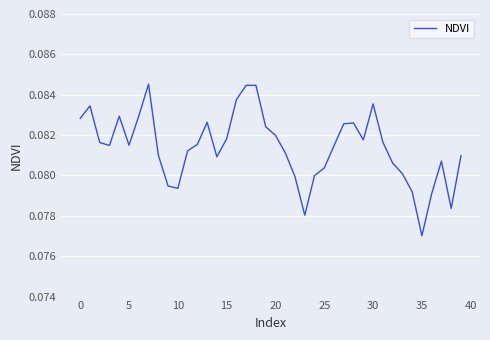

What is the sum of all values?

3.3